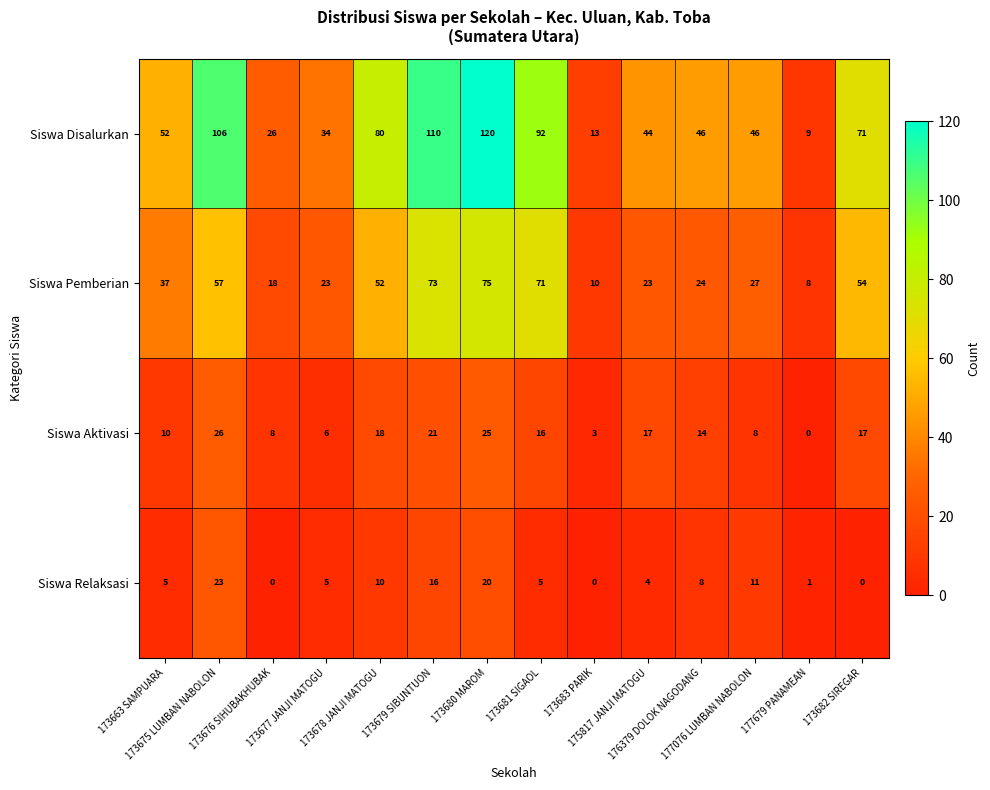

Rank the series by their maximum value, from highest to lowest.

Siswa Disalurkan, Siswa Pemberian, Siswa Aktivasi, Siswa Relaksasi